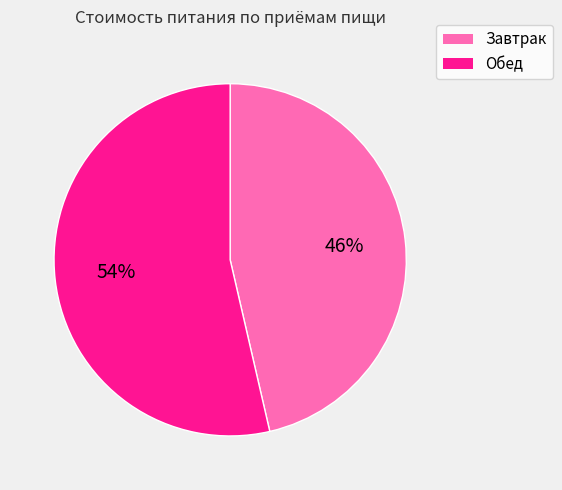

Is it true that Завтрак is 54% of the pie?

False